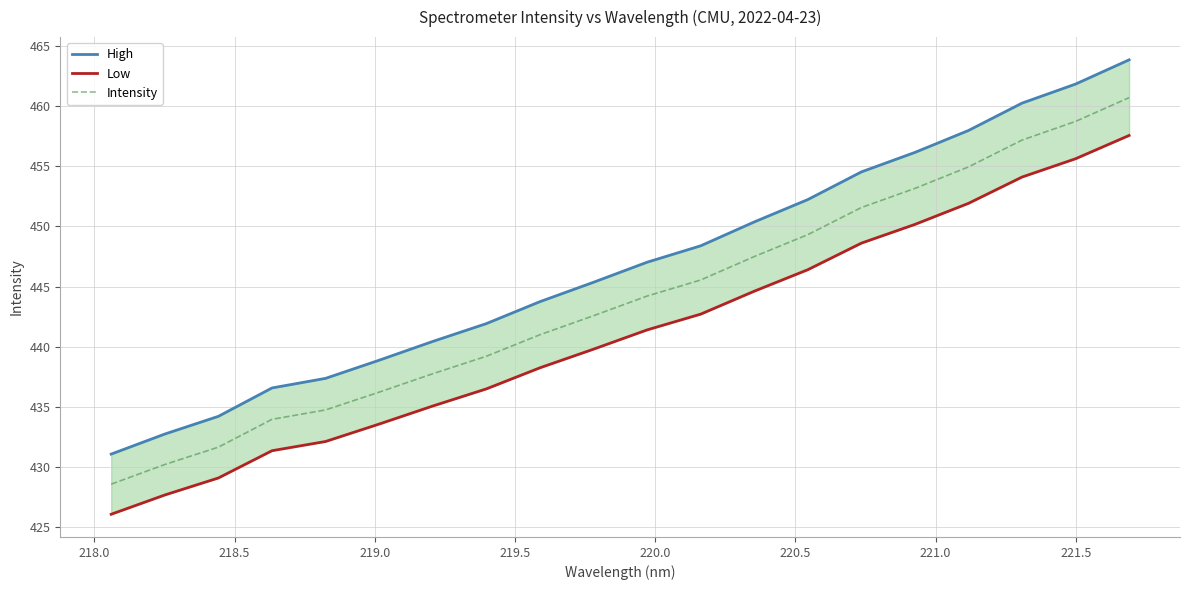

What is the minimum value for Intensity?

428.6